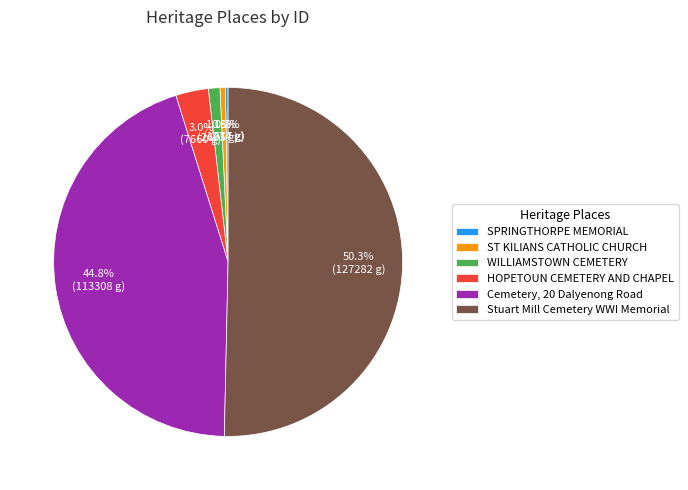

What is the total percentage of HOPETOUN CEMETERY AND CHAPEL and ST KILIANS CATHOLIC CHURCH?

3.5%